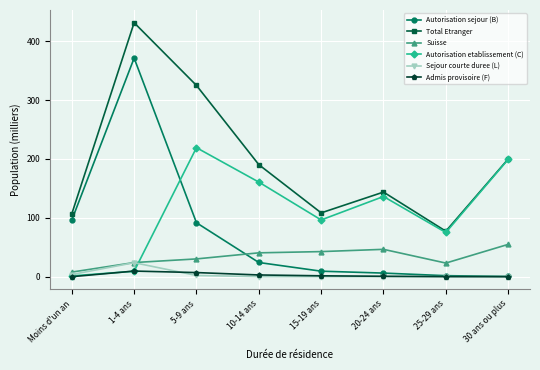

In Autorisation etablissement (C), how many points are lower than both neighbors (excluding endpoints)?

2